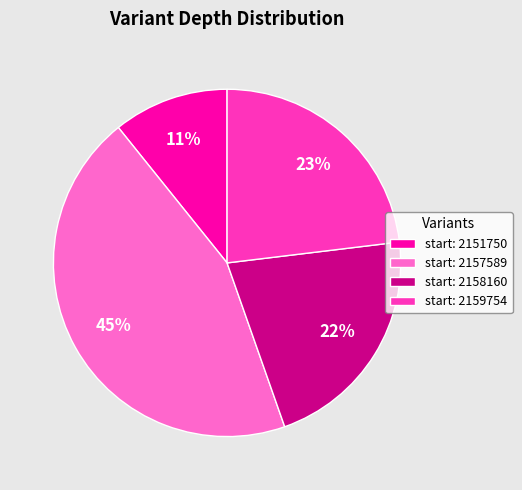

Do start: 2159754 and start: 2151750 together represent more than half of the pie?

No